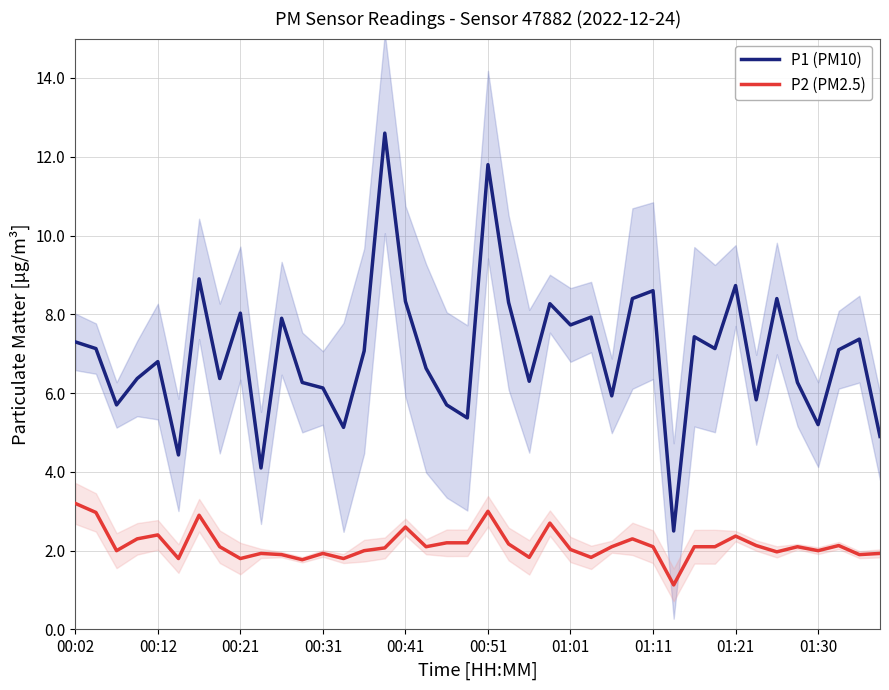

List the series in order of their peak value, highest first.

P1 (PM10), P2 (PM2.5)